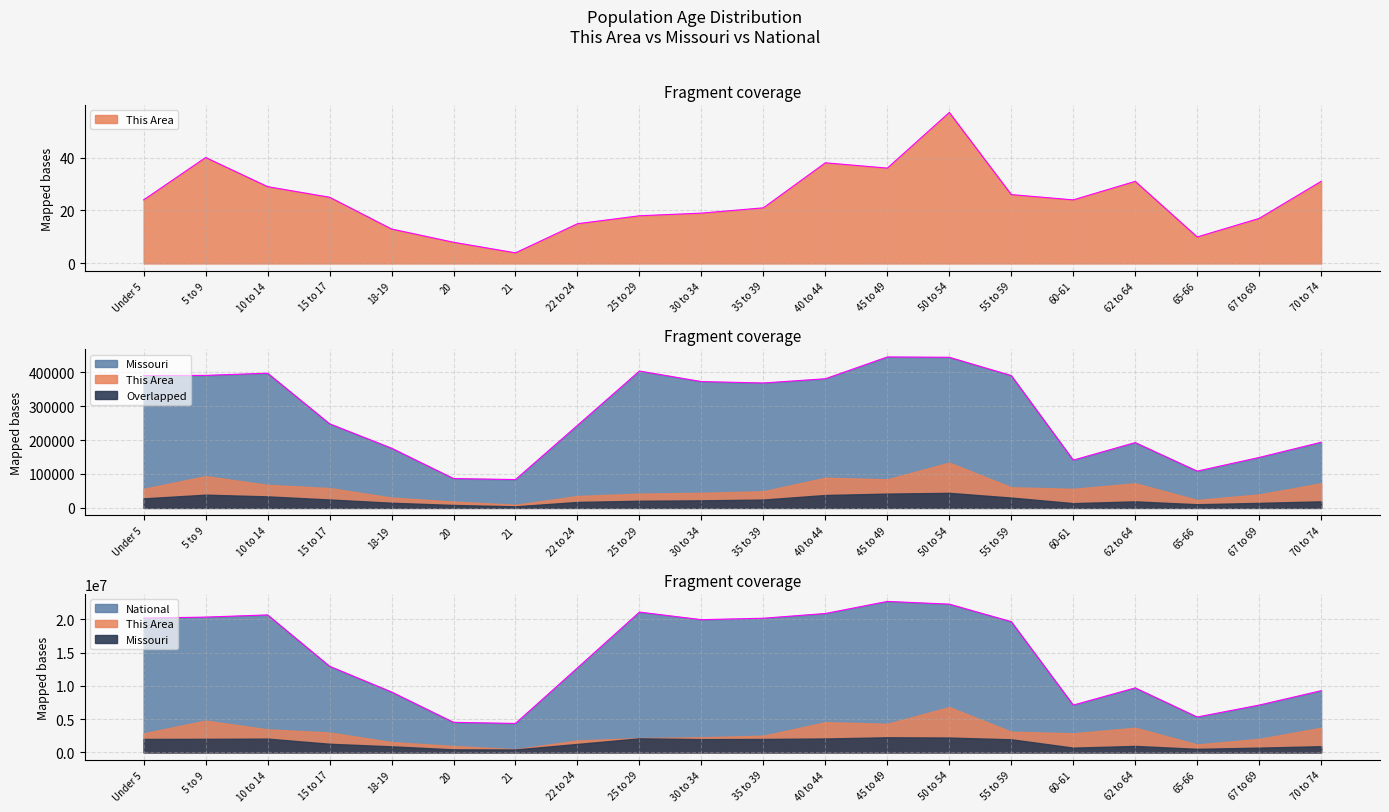

What is the total value across all series at 21?

4437809